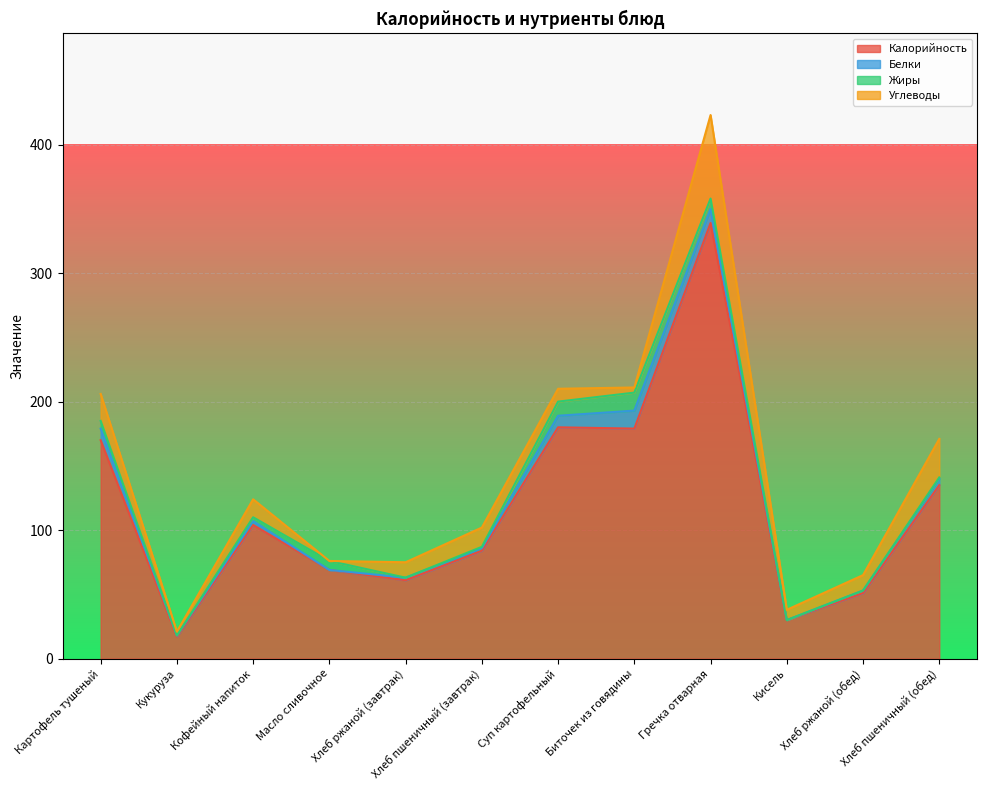

What value does the Калорийность series have at Хлеб пшеничный (обед)?

135